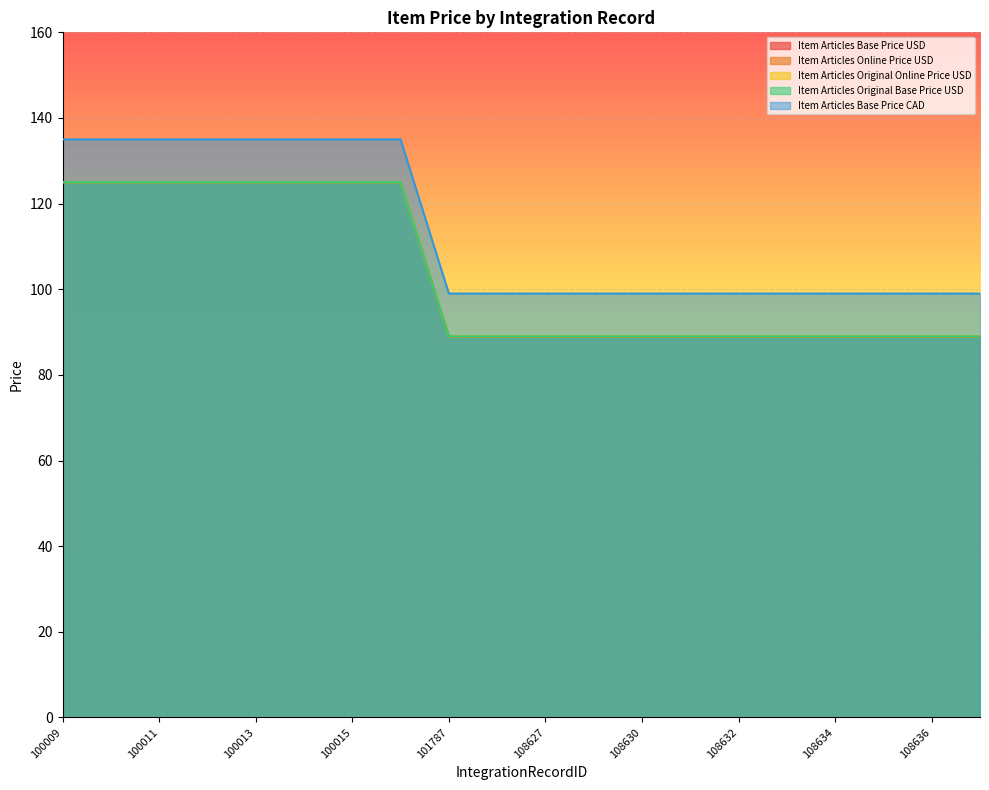

How many lines are shown in the chart?

5